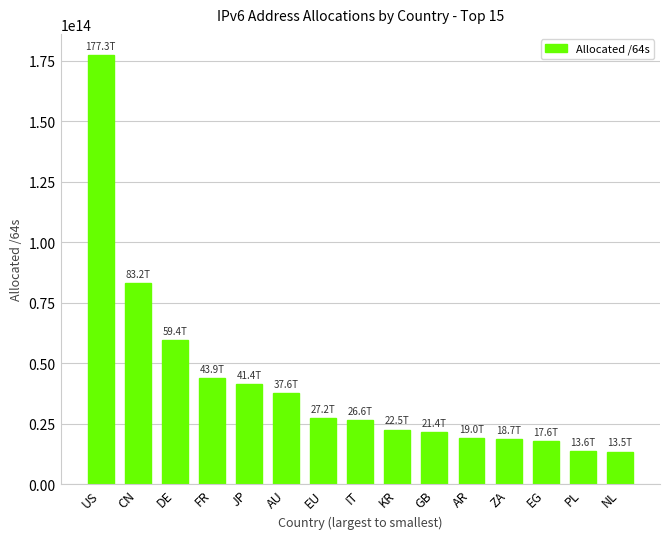

Between KR and US, which is larger?

US